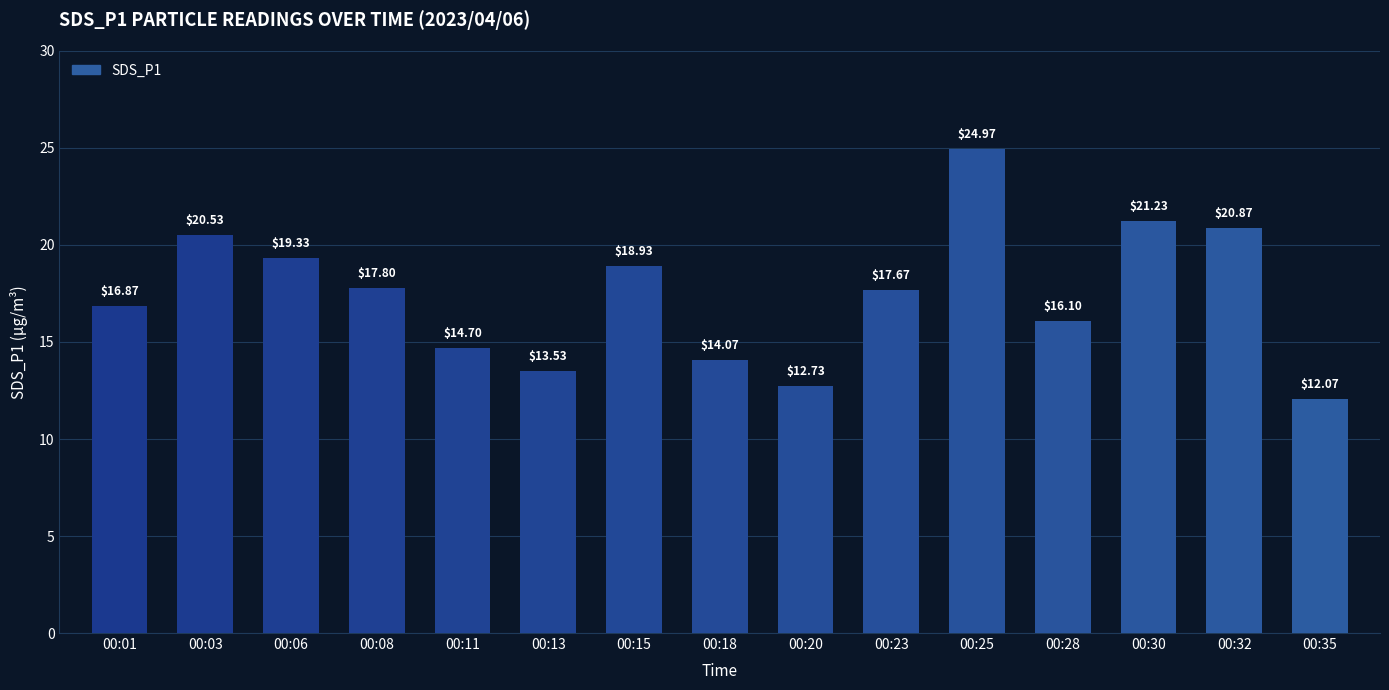

Does the chart contain any negative values?

No